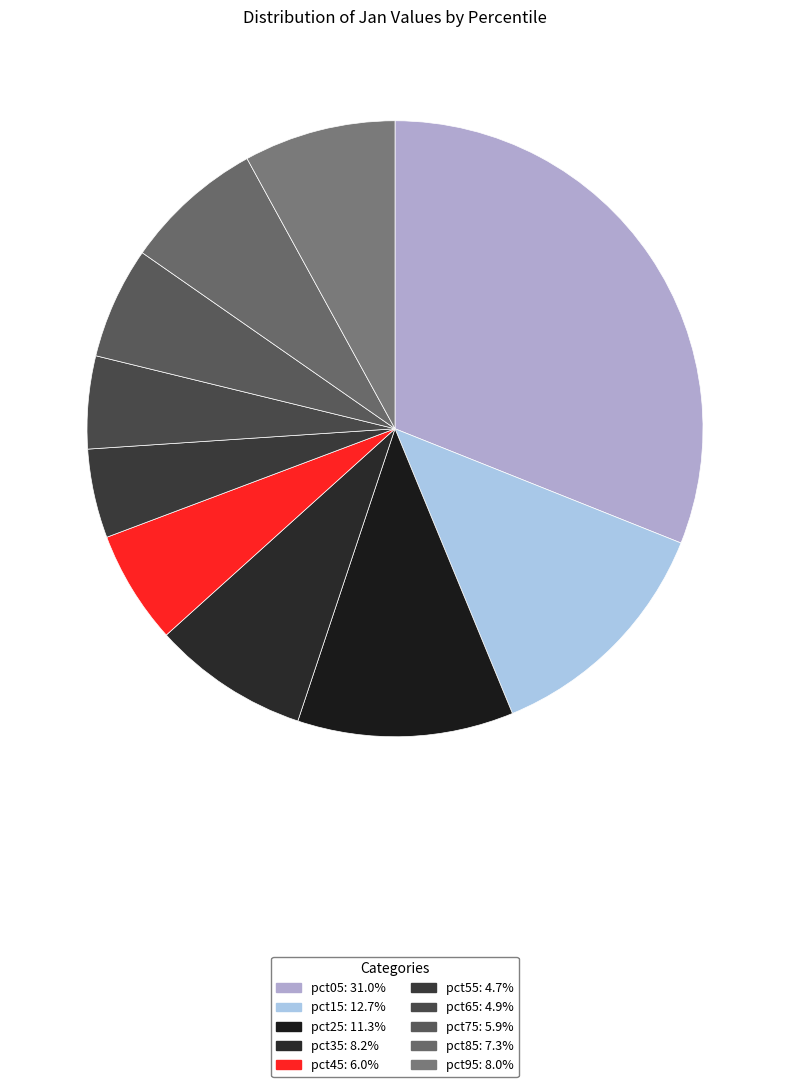

Count the number of slices in the pie.

10